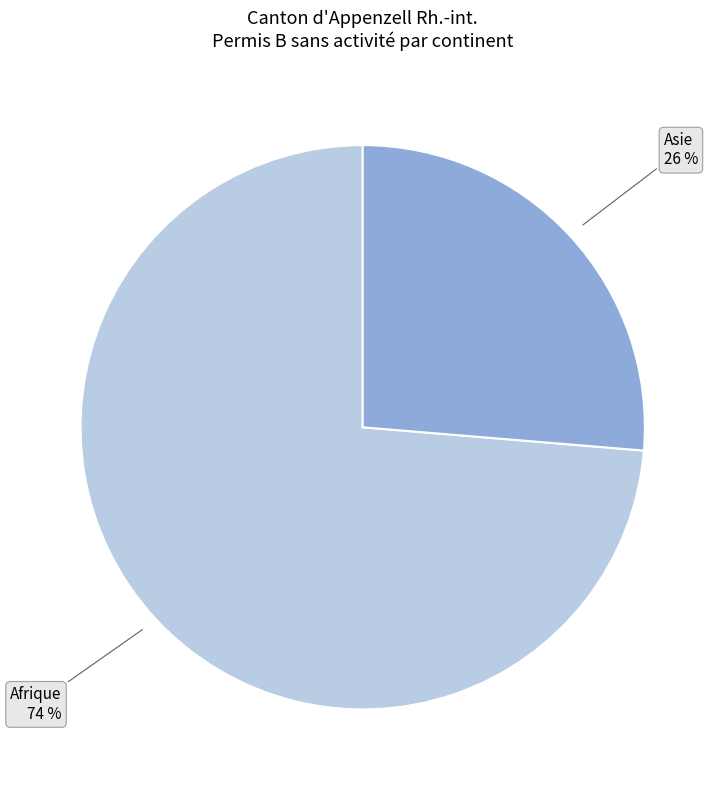

Does any single category account for the majority?

Yes